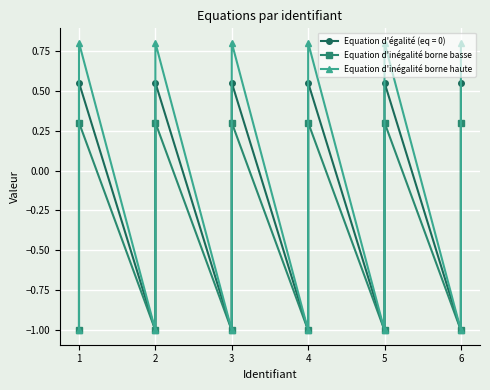

What is the sum of all Equation d'inégalité borne haute values?

-1.2